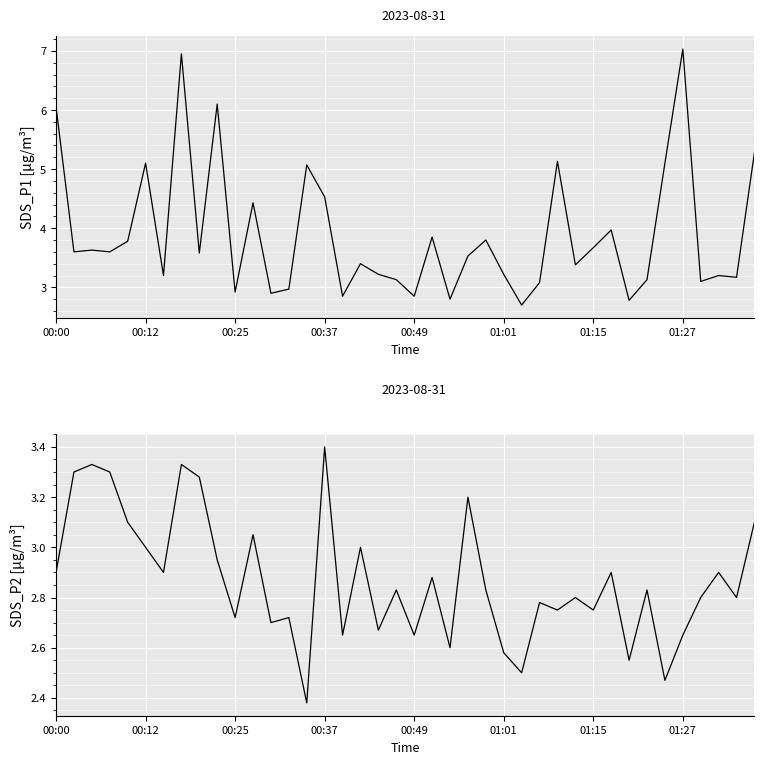

Rank the categories by SDS_P1 value from highest to lowest.

35, 01:27, 9, 00:00, 39, 28, 01:01, 34, 14, 15, 11, 31, 21, 24, 00:49, 30, 00:25, 00:12, 00:37, 8, 23, 17, 29, 18, 25, 01:15, 37, 38, 19, 33, 36, 27, 13, 10, 12, 16, 20, 22, 32, 26